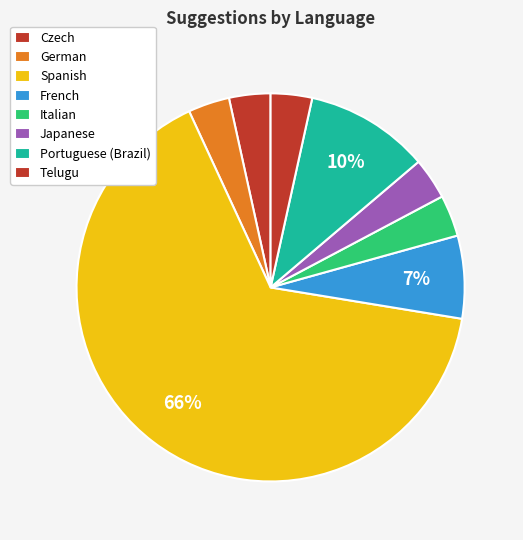

Count the number of slices in the pie.

8